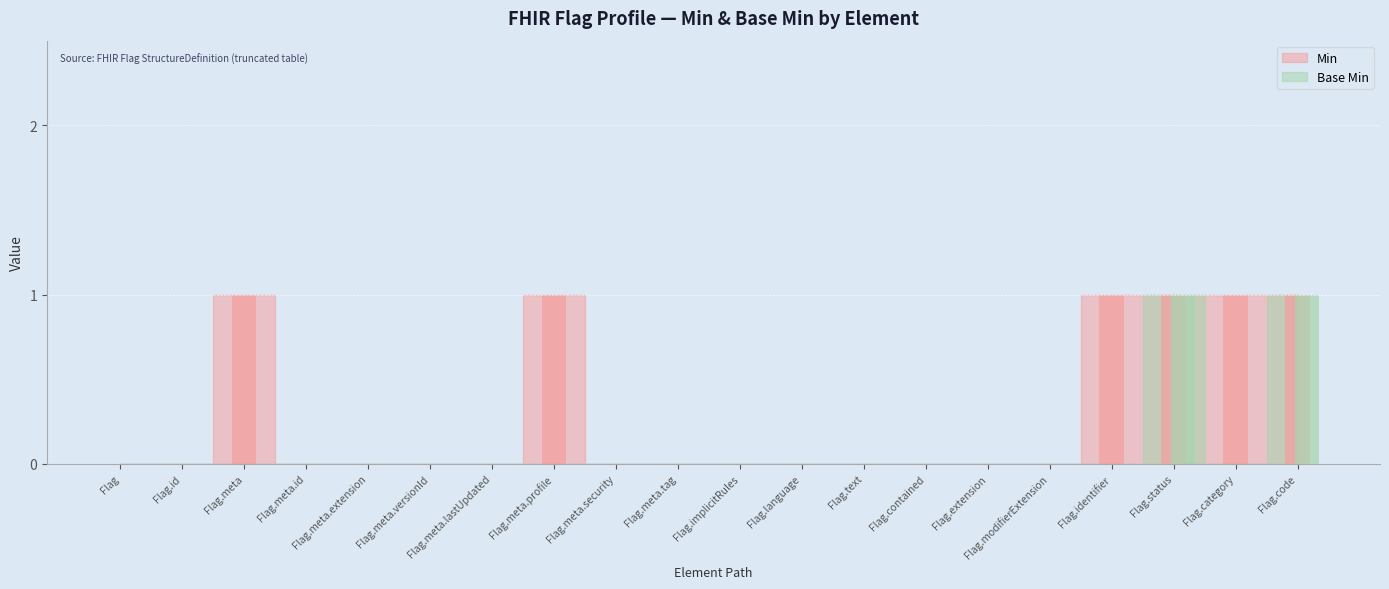

What is the difference between the second highest and second lowest values in the Base Min series?

1